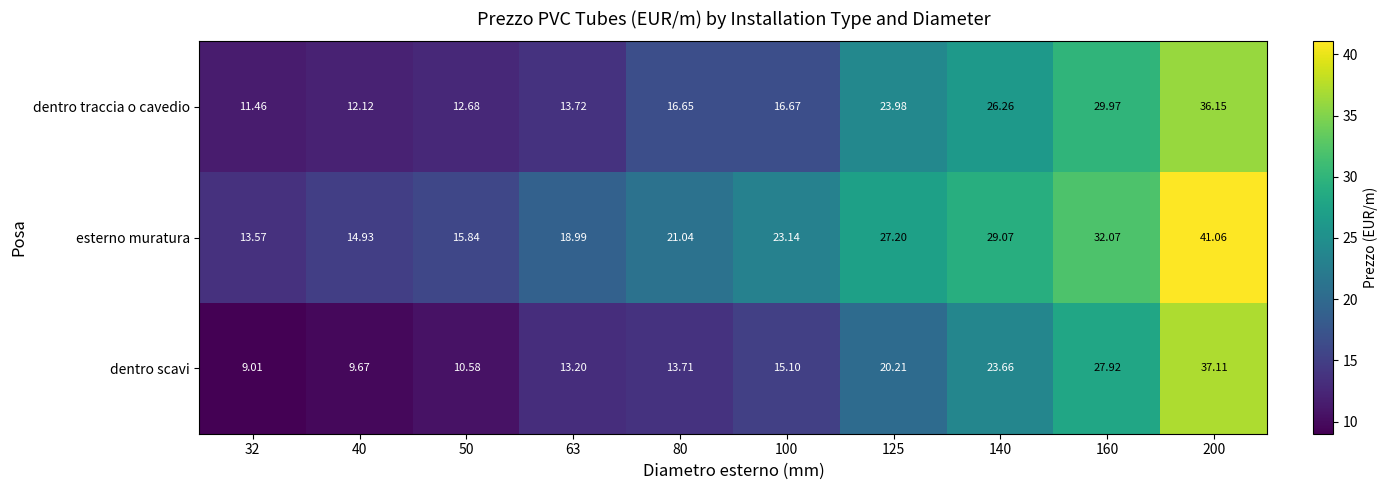

Which series changed the most between 80 and 200?

dentro scavi